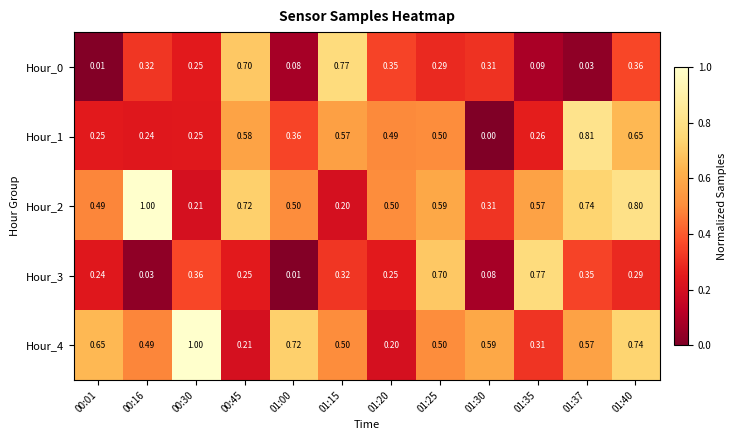

What is the difference between the highest and lowest values at 00:30?

0.8